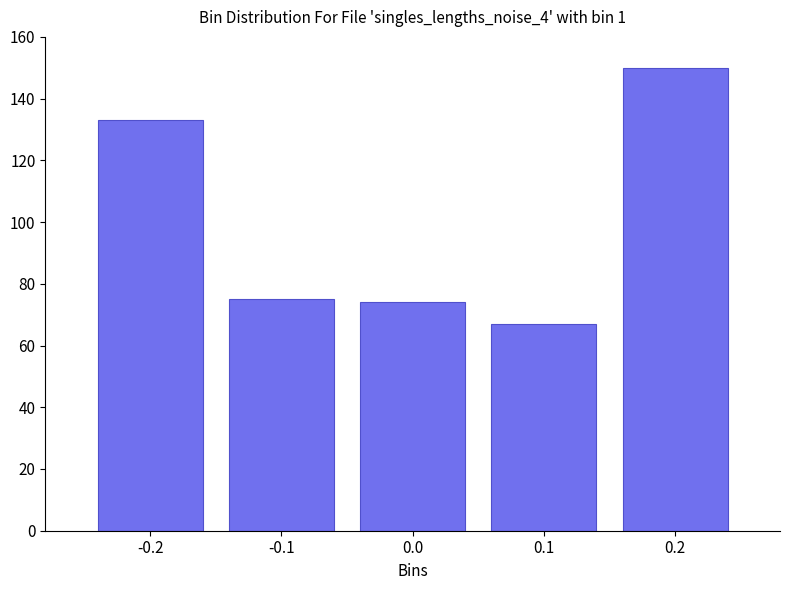

Reading right to left, transcribe all the data shown in this chart.

0.2=150	0.1=67	0.0=74	-0.1=75	-0.2=133